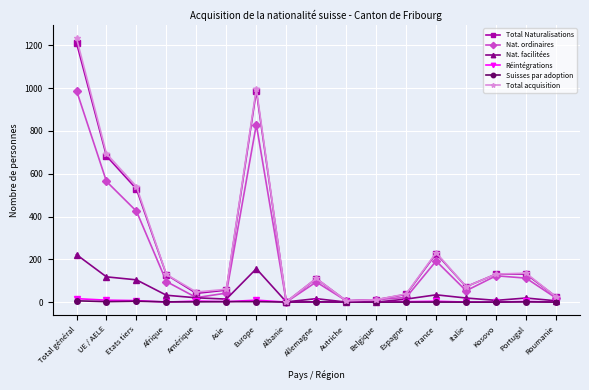

How many data points in Total Naturalisations are less than 110?

8